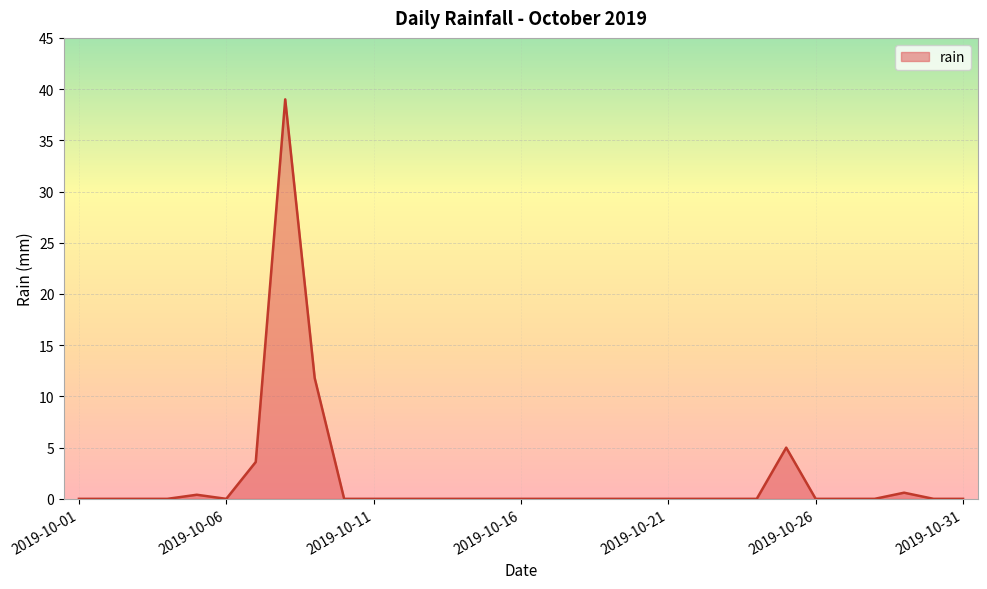

What is the maximum value shown in the chart?

39.0